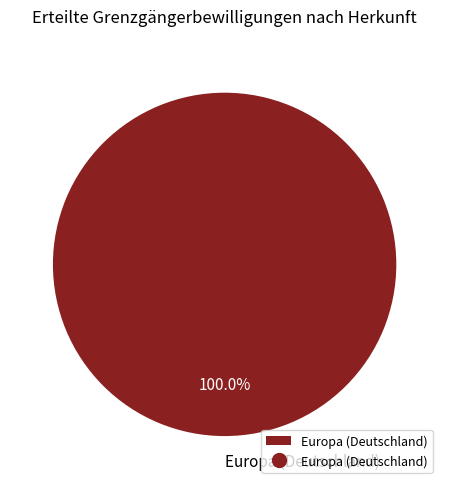

Does Europa (Deutschland) account for over 50% of the chart?

Yes